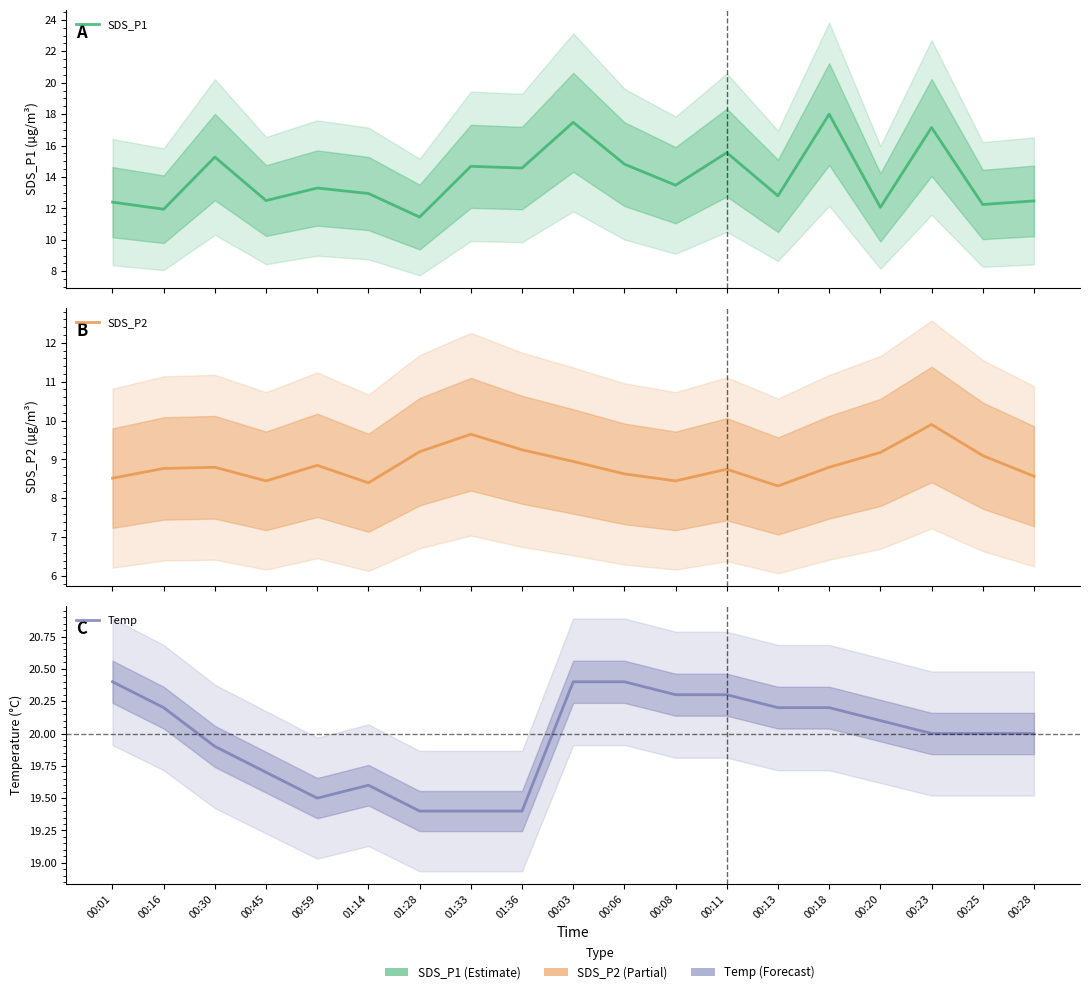

What is the maximum value for SDS_P2?

9.9